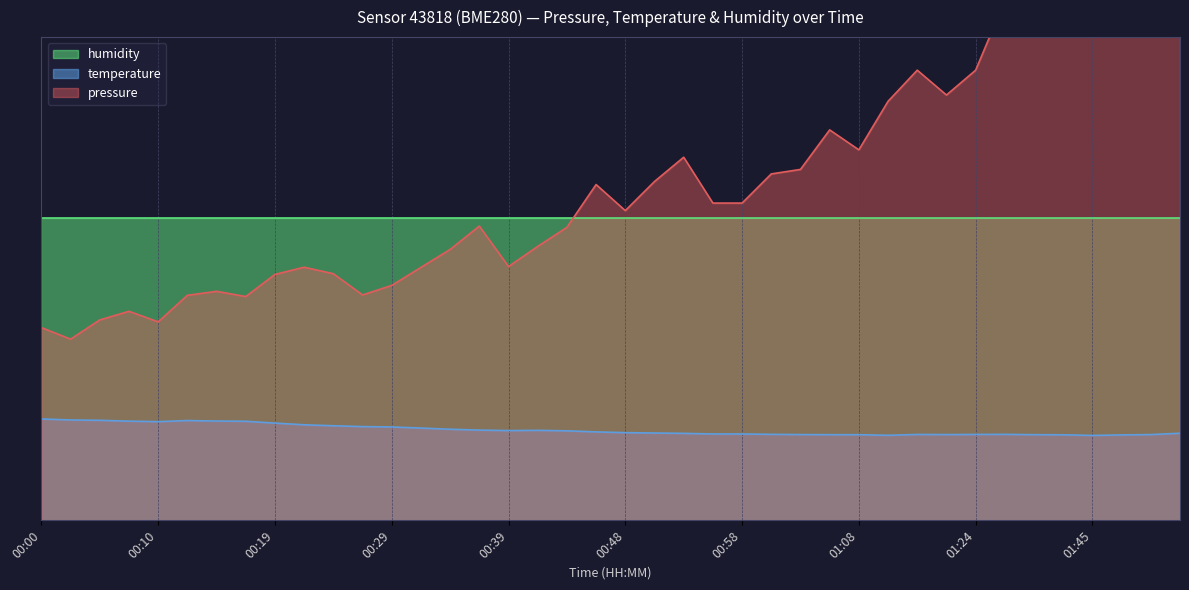

Which label corresponds to the smallest value in the chart?

01:45